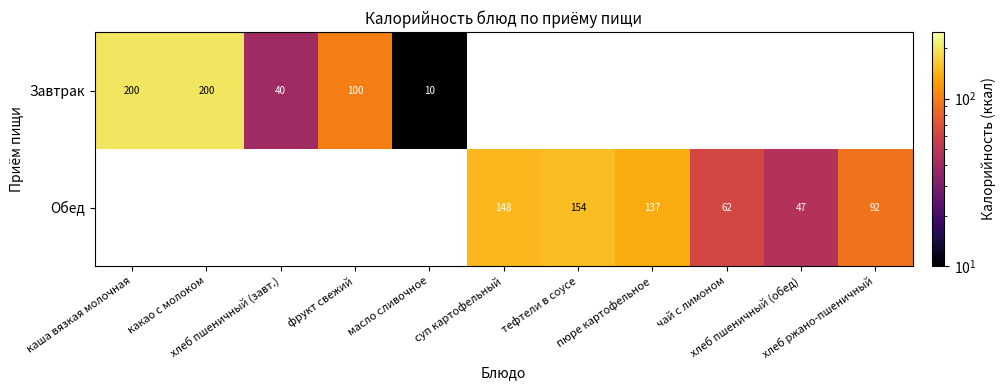

At which label does Обед reach its peak?

каша вязкая молочная